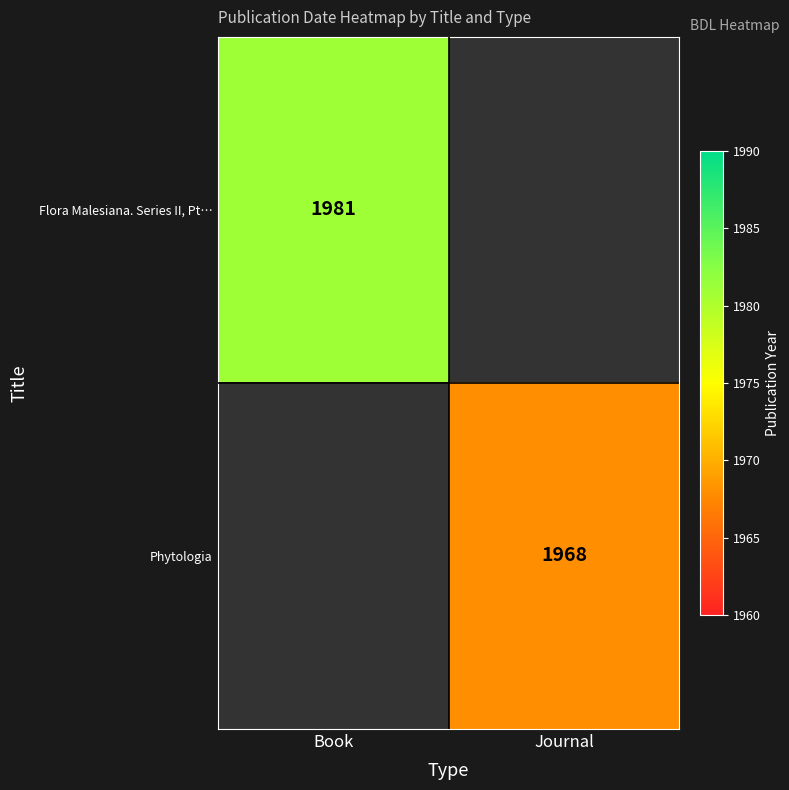

The Phytologia series shows 1968 at Journal. True or false?

True